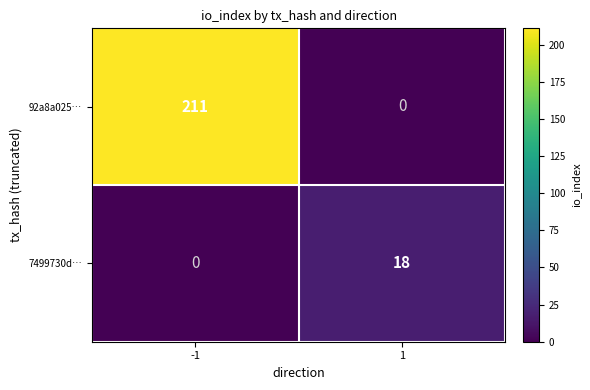

Rank the series by their maximum value, from lowest to highest.

7499730d…, 92a8a025…